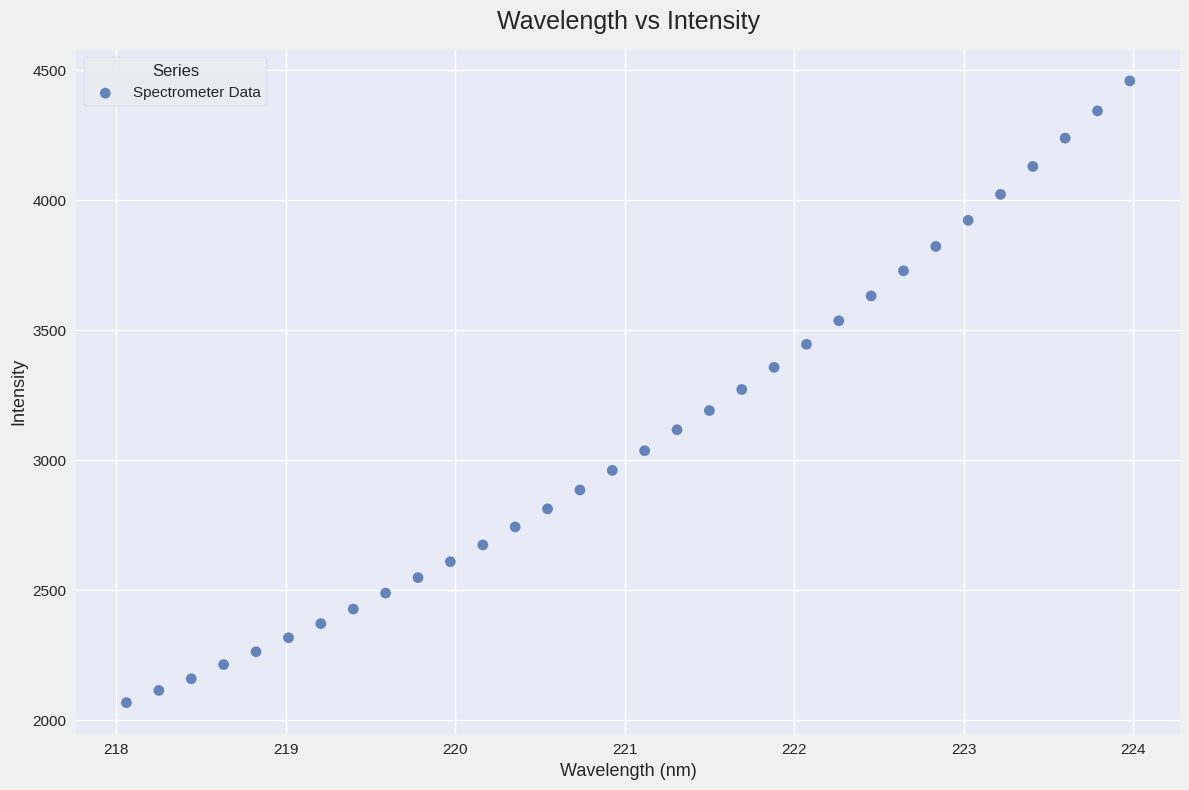

What is the range of X values (max minus min)?

5.9